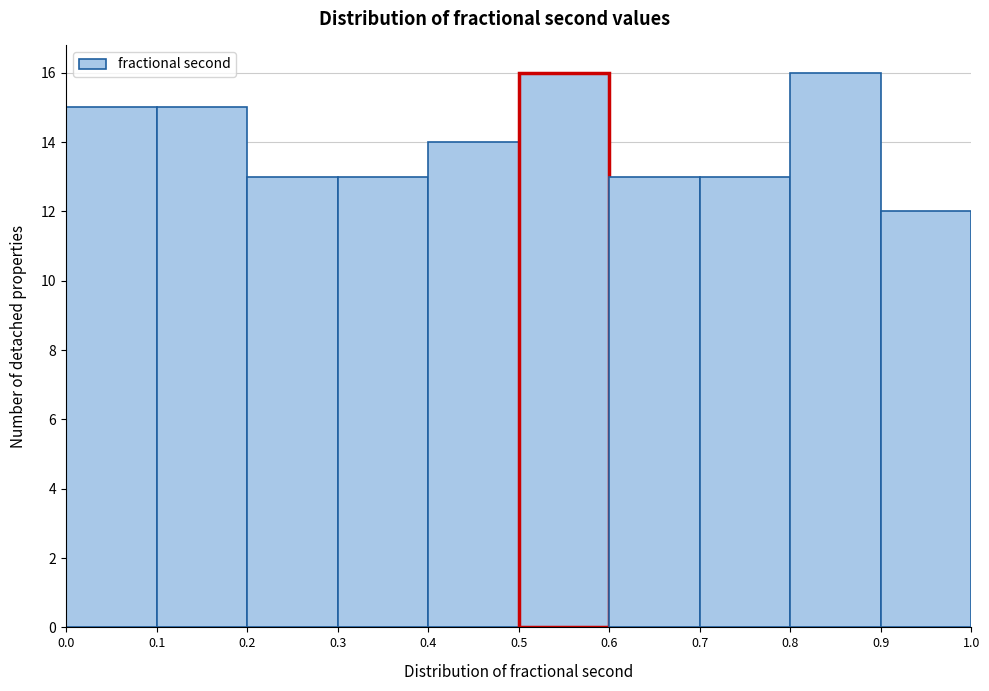

Reading left to right, list every bar in this chart as the range it spans on the x-axis followed by its height. The values are not printed on the chart, so give them approximately, as read against the axis.

0.0 to 0.1: 15
0.1 to 0.2: 15
0.2 to 0.3: 13
0.3 to 0.4: 13
0.4 to 0.5: 14
0.5 to 0.6: 16
0.6 to 0.7: 13
0.7 to 0.8: 13
0.8 to 0.9: 16
0.9 to 1.0: 12